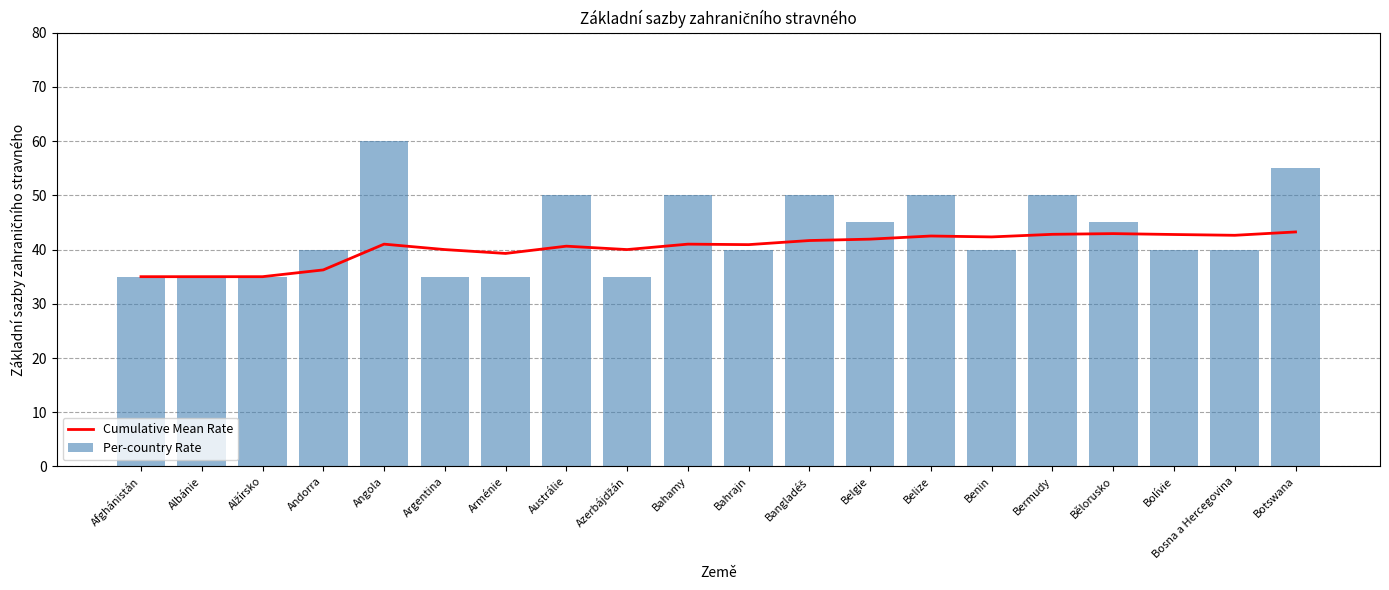

Reading left to right, list all the values displayed in this chart.

Cumulative Mean Rate: Afghánistán=35.0	Albánie=35.0	Alžírsko=35.0	Andorra=36.2	Angola=41.0	Argentina=40.0	Arménie=39.3	Austrálie=40.6	Azerbájdžán=40.0	Bahamy=41.0	Bahrajn=40.9	Bangladéš=41.7	Belgie=41.9	Belize=42.5	Benin=42.3	Bermudy=42.8	Bělorusko=42.9	Bolívie=42.8	Bosna a Hercegovina=42.6	Botswana=43.2
Per-country Rate: Afghánistán=35.0	Albánie=35.0	Alžírsko=35.0	Andorra=40.0	Angola=60.0	Argentina=35.0	Arménie=35.0	Austrálie=50.0	Azerbájdžán=35.0	Bahamy=50.0	Bahrajn=40.0	Bangladéš=50.0	Belgie=45.0	Belize=50.0	Benin=40.0	Bermudy=50.0	Bělorusko=45.0	Bolívie=40.0	Bosna a Hercegovina=40.0	Botswana=55.0